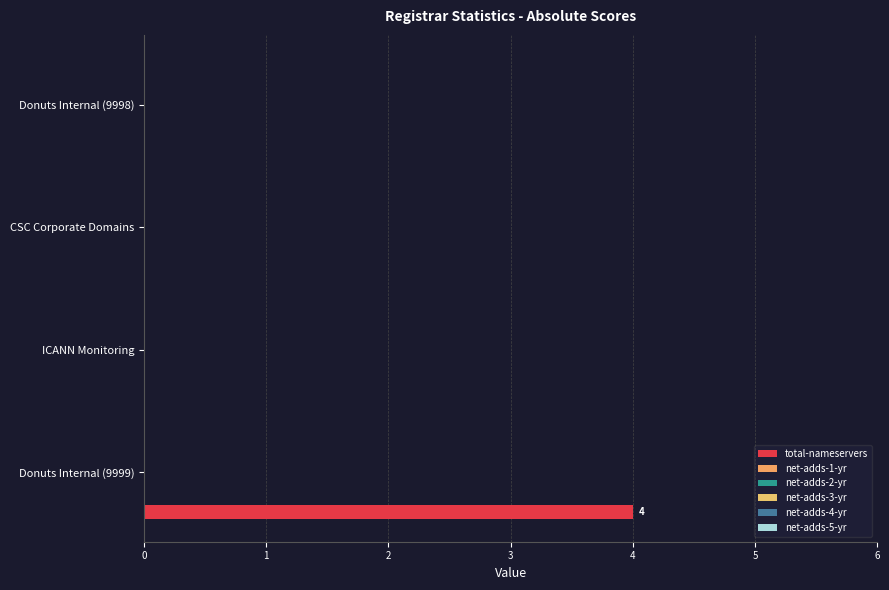

How many series are shown in this chart?

1